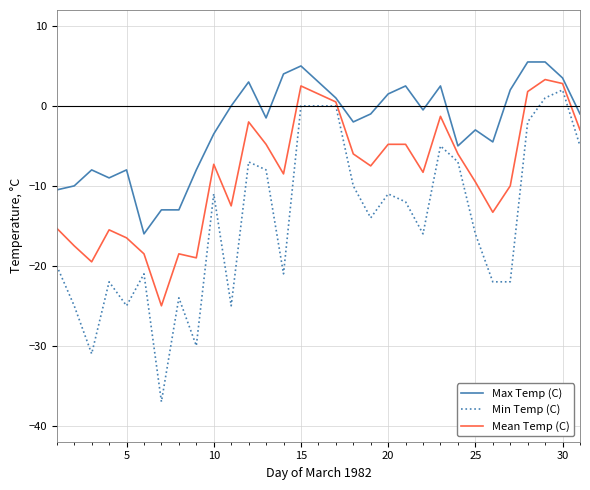

Which series has the largest total across all categories?

Max Temp (C)